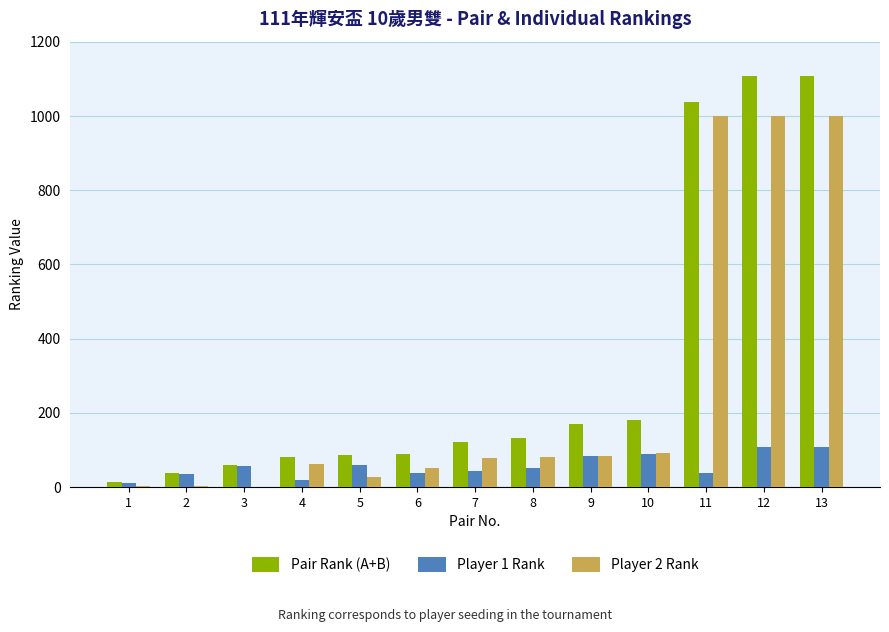

Which series changed the most between 7 and 12?

Pair Rank (A+B)